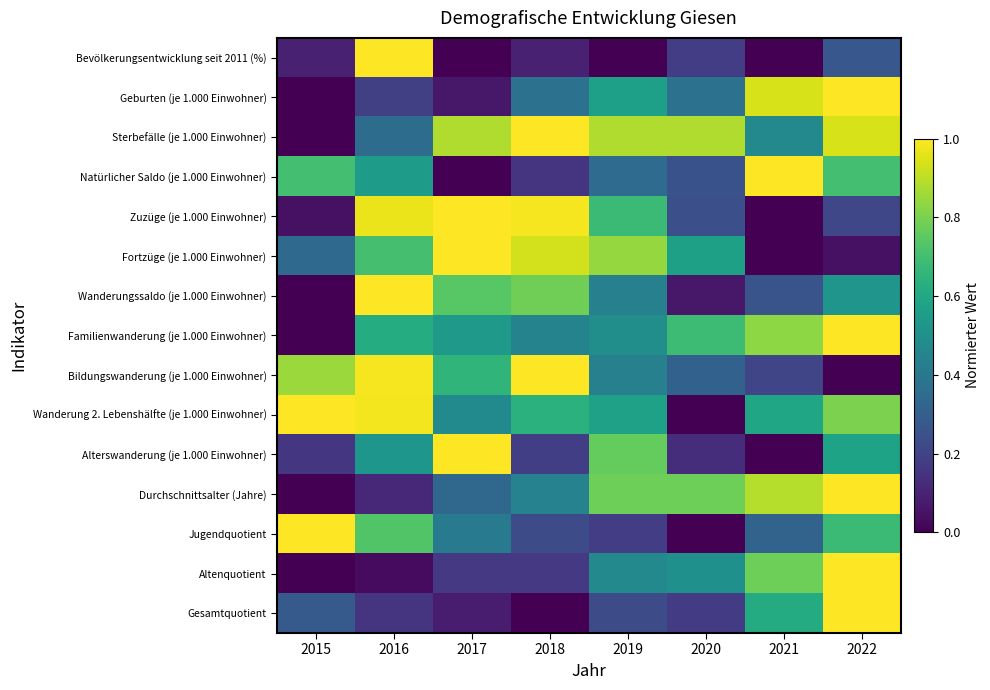

Which series changed the most between 2015 and 2020?

Wanderung 2. Lebenshälfte (je 1.000 Einwohner)